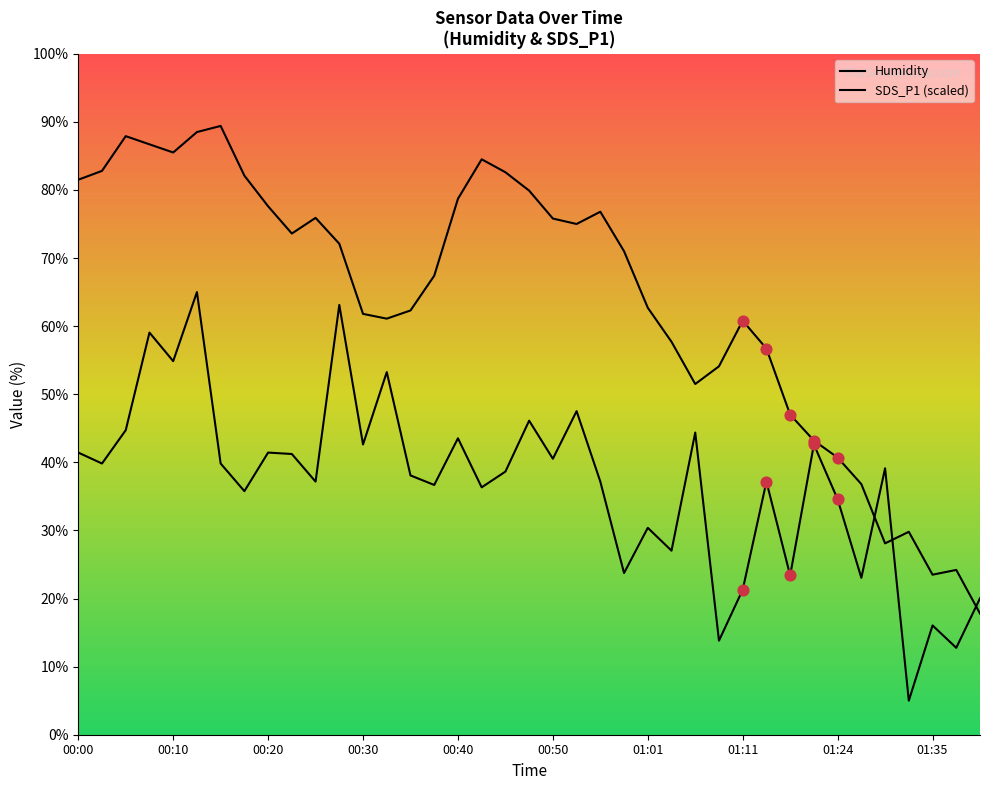

Which series contains the lowest Y value?

SDS_P1